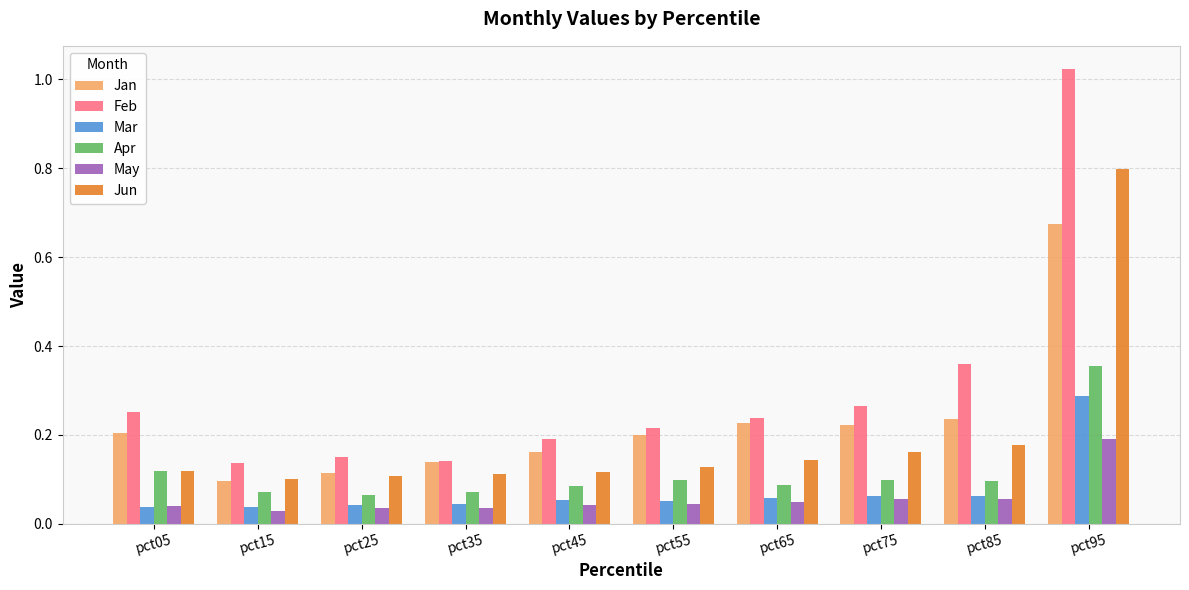

List the series in order of their peak value, lowest first.

May, Mar, Apr, Jan, Jun, Feb